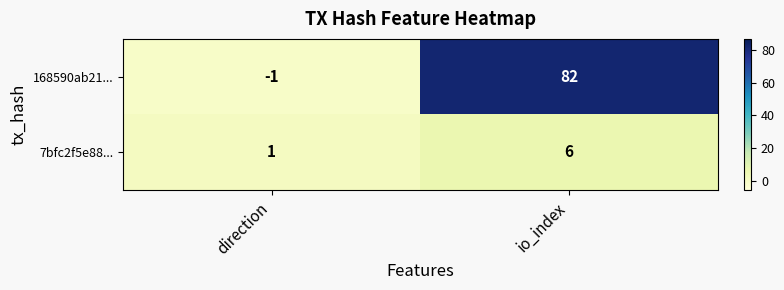

The 7bfc2f5e88... series shows 2 at direction. True or false?

False